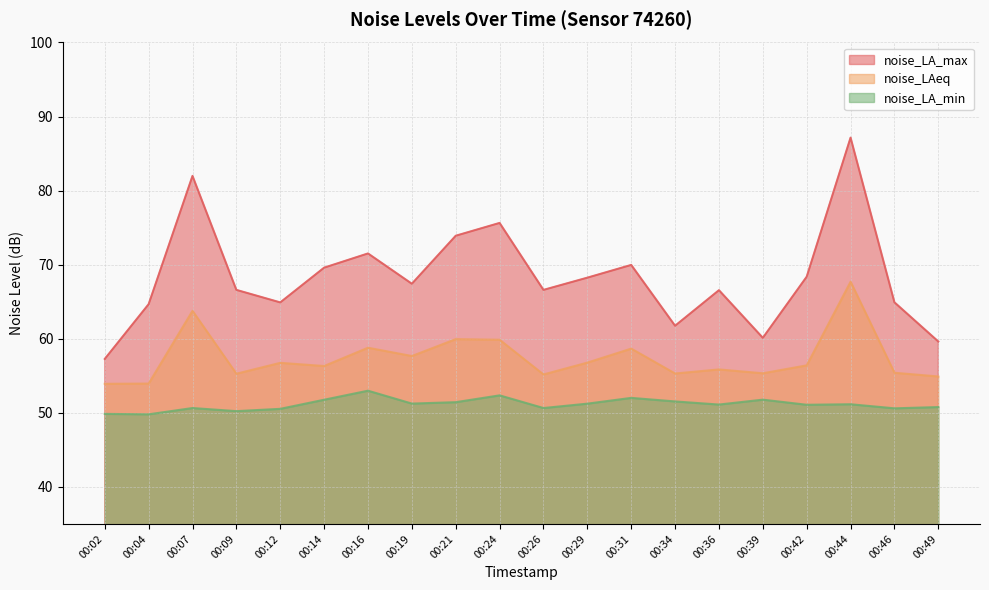

Which series changed the most between 00:26 and 00:39?

noise_LA_max